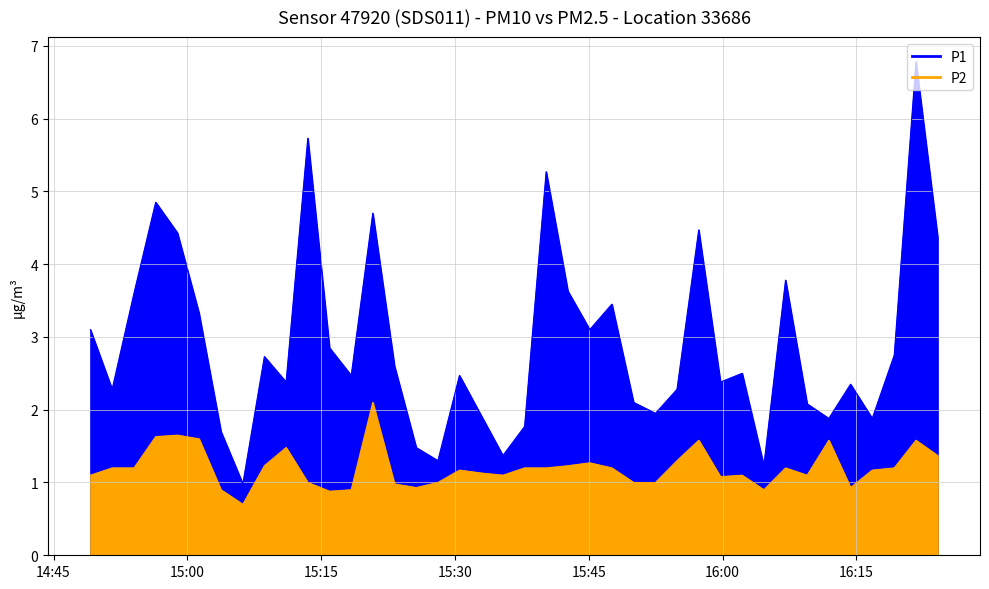

Which series changed the most between 2023-12-20T15:13:30 and 2023-12-20T15:45:06?

P1